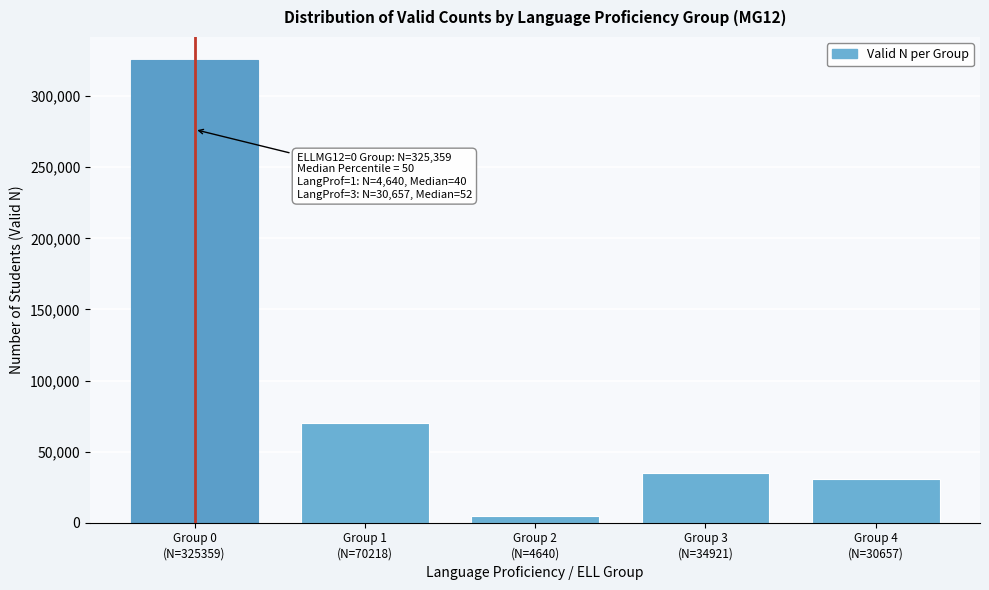

Reading left to right, list all the values displayed in this chart.

325359	70218	4640	34921	30657